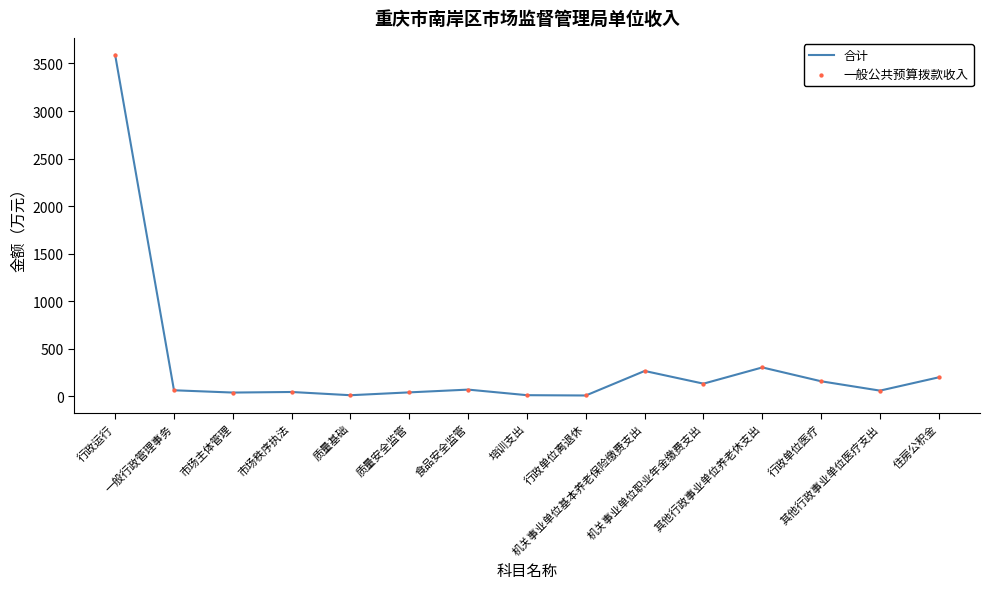

What is the maximum value shown in the chart?

3590.1